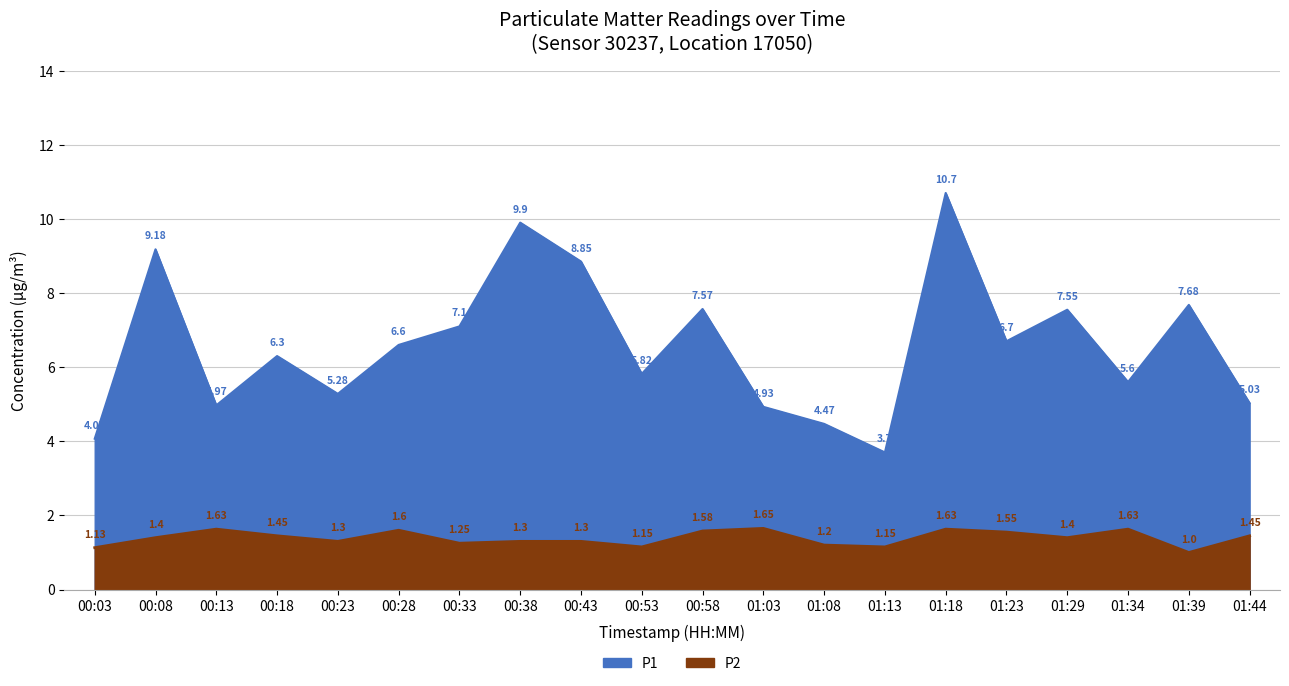

True or false: P2 and P1 intersect in this chart.

False